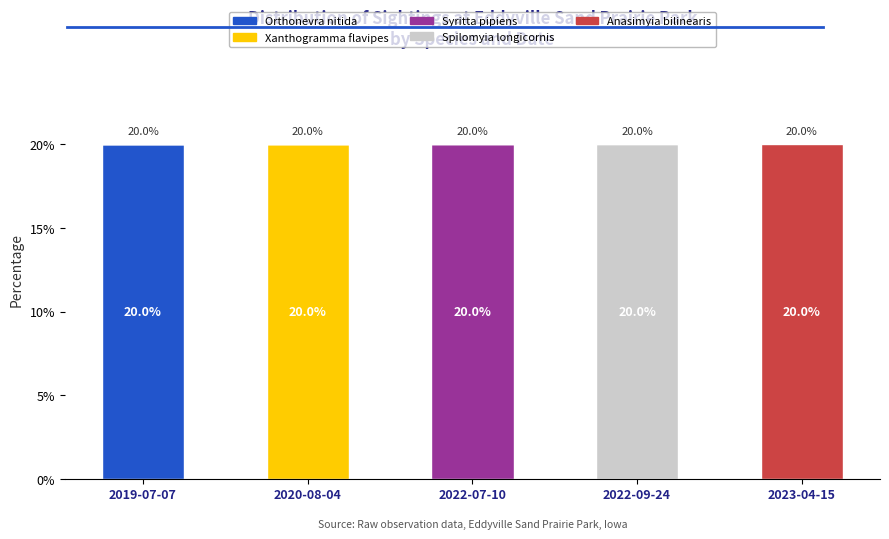

What is the total value across all series at 2020-08-04?

20